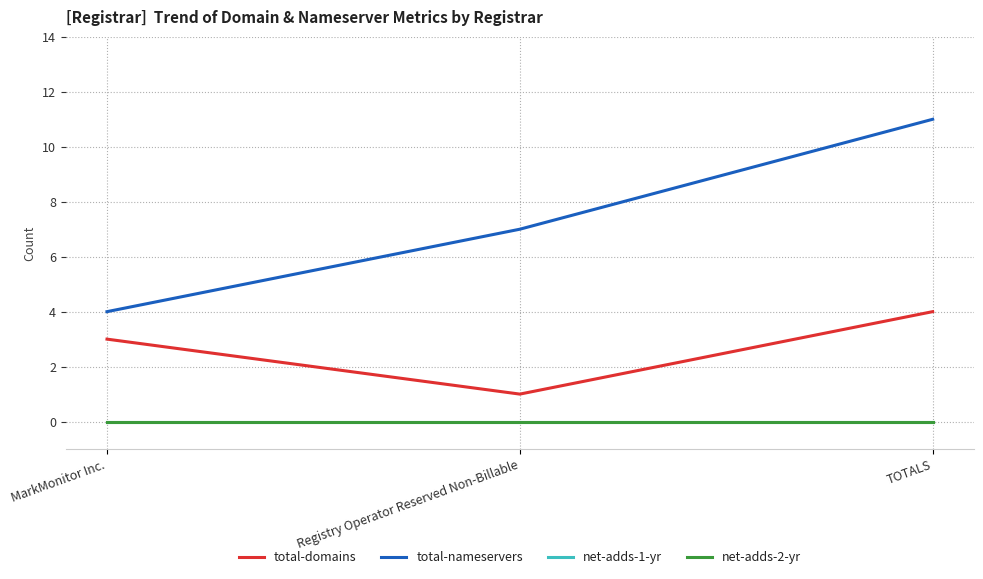

Does the chart have visible grid lines?

Yes